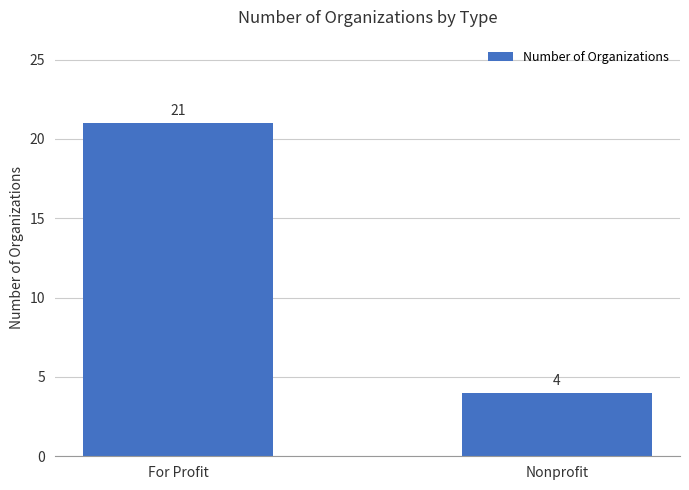

Which category has the highest value across all series?

For Profit